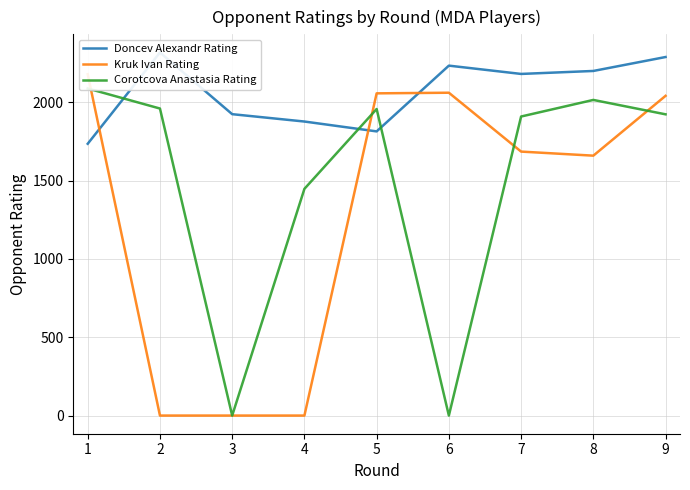

The value of Kruk Ivan Rating at 6 is 2062. True or false?

True